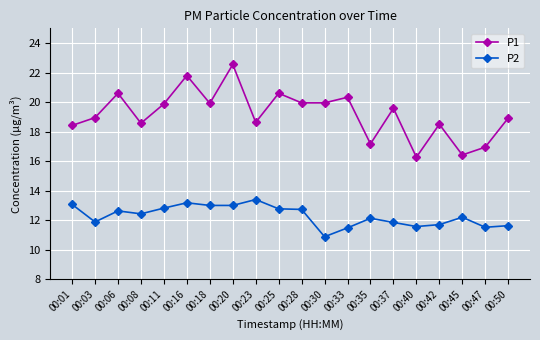

Does the chart have visible grid lines?

Yes